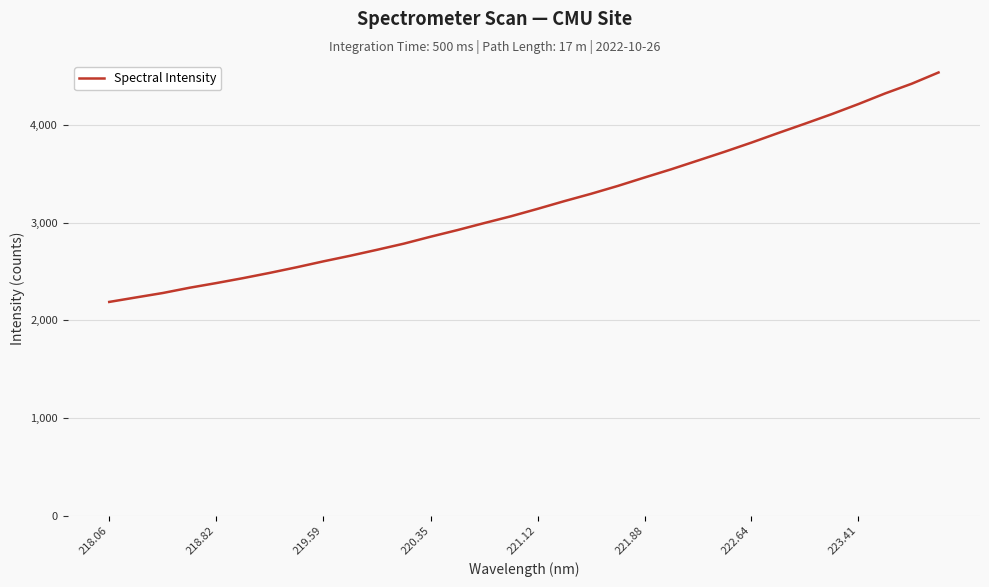

What is the maximum value shown in the chart?

4541.0